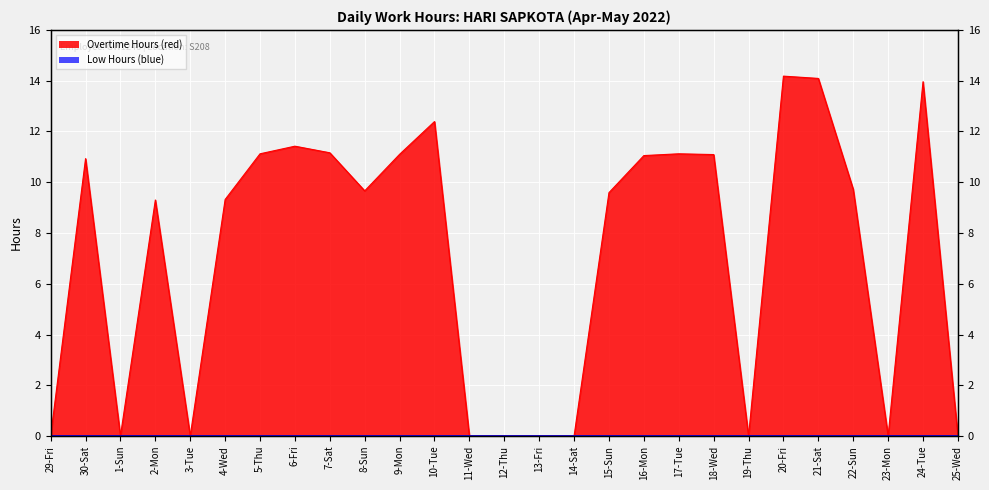

What is the difference between the maximum and minimum values?

14.2